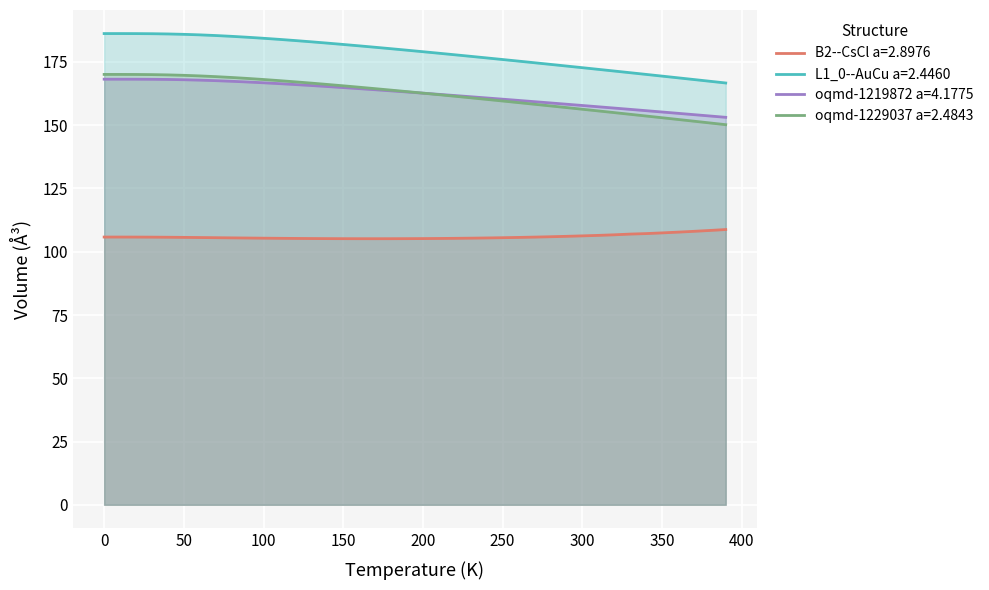

What value does the oqmd-1219872 a=4.1775 series have at 180.0?

163.6